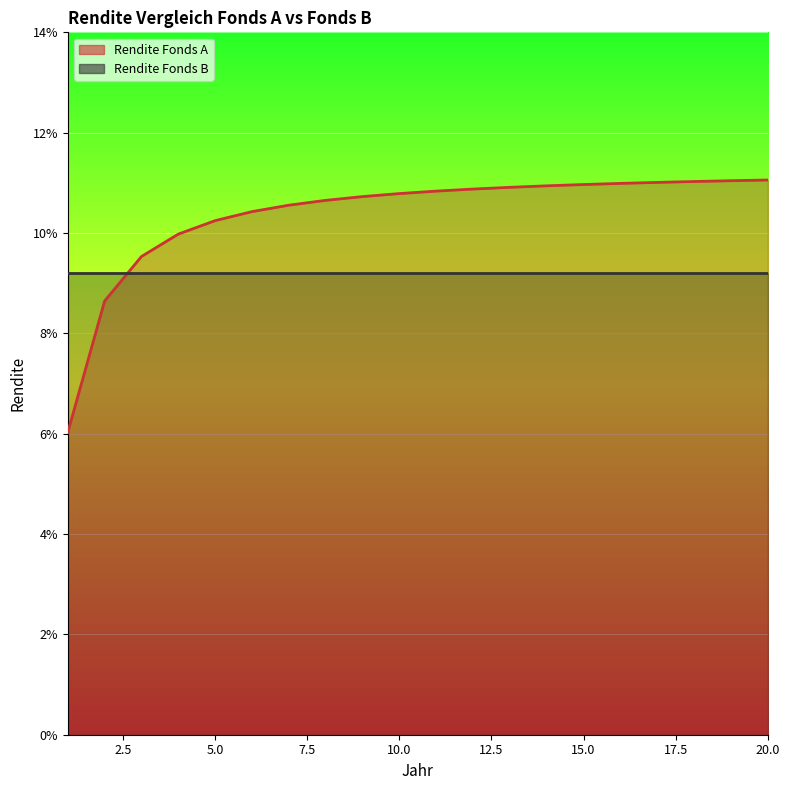

Which label corresponds to the largest value in the chart?

20